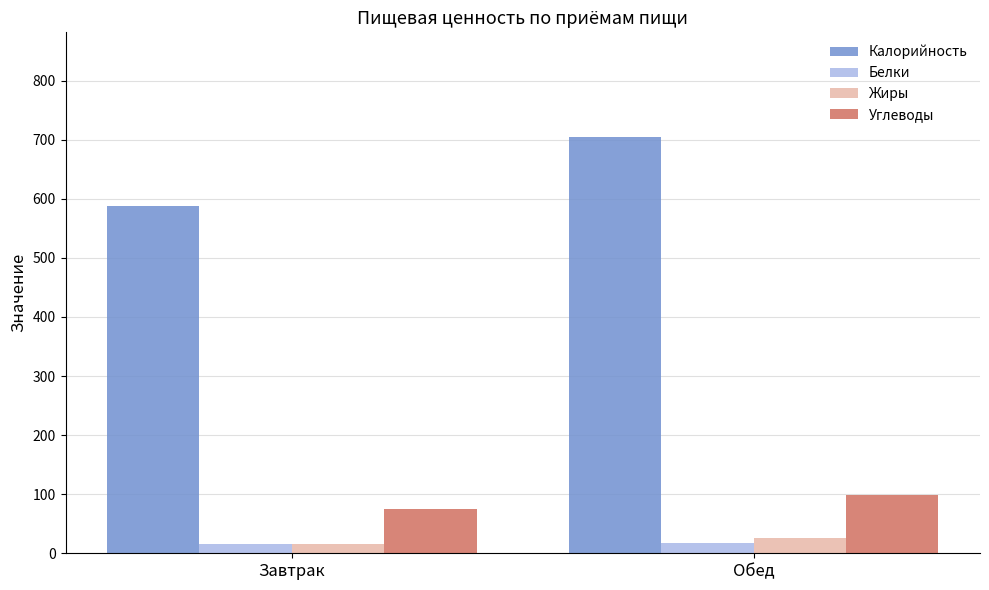

Is it true that Углеводы equals 111.6 at Завтрак?

False